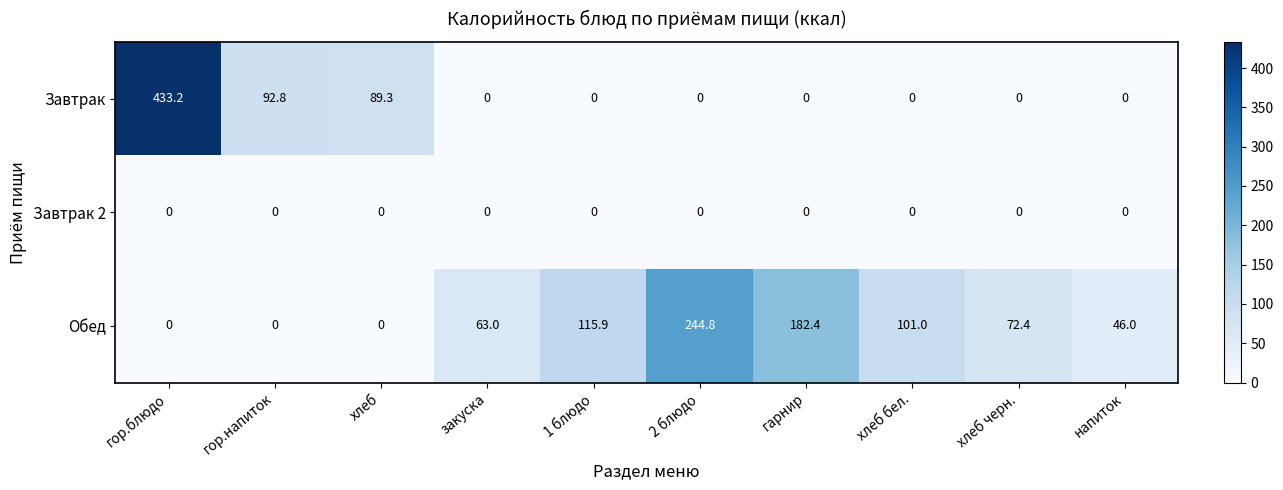

What is the maximum value shown in the chart?

433.2